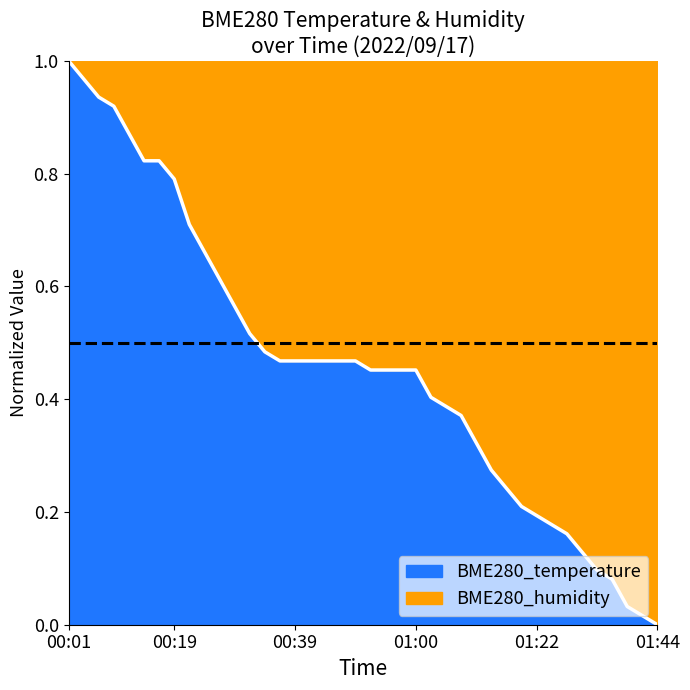

Between 00:50 and 01:14, which is larger?

00:50